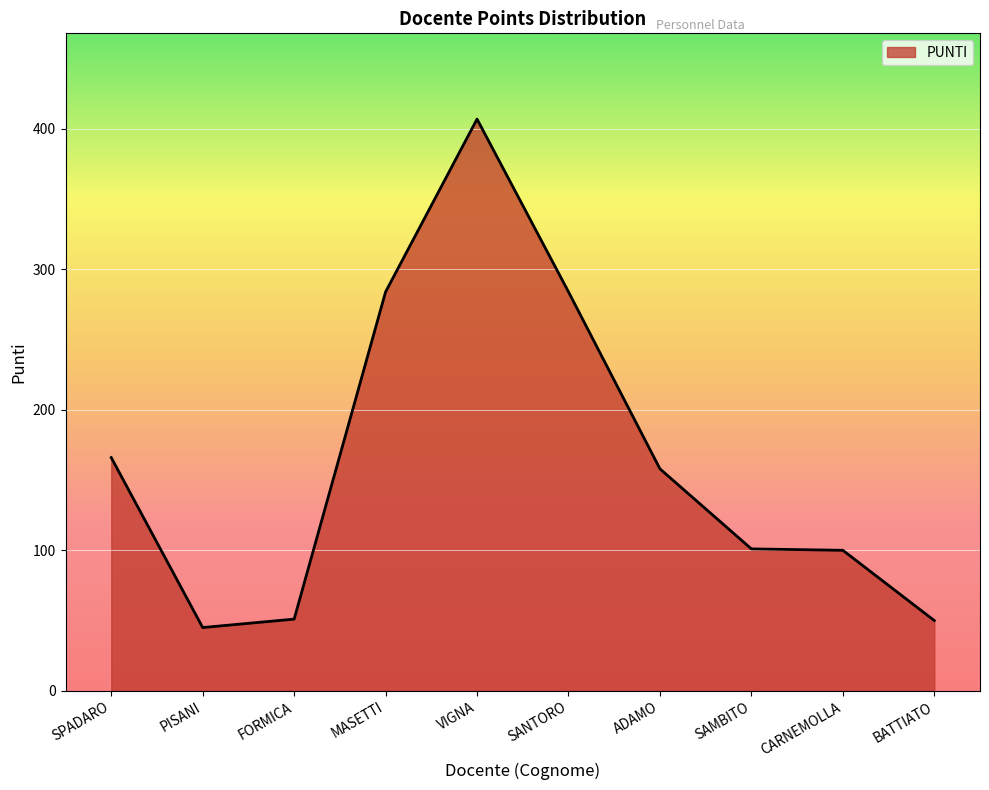

At which category does the chart reach its peak across all series?

VIGNA